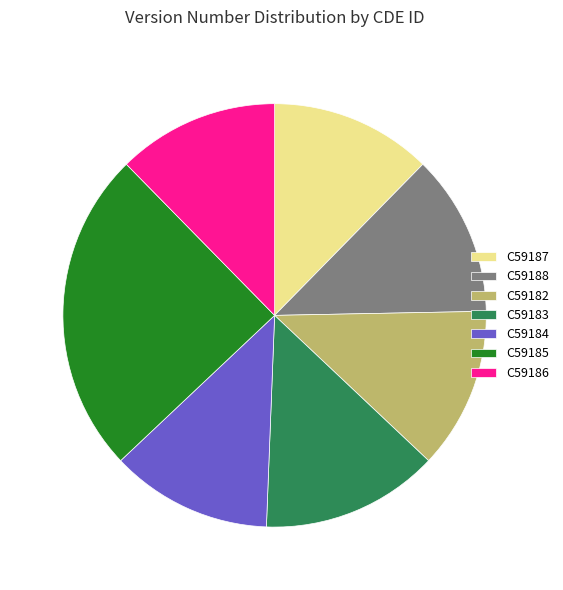

What is the ratio of the value at C59186 to the value at C59182?

1.0